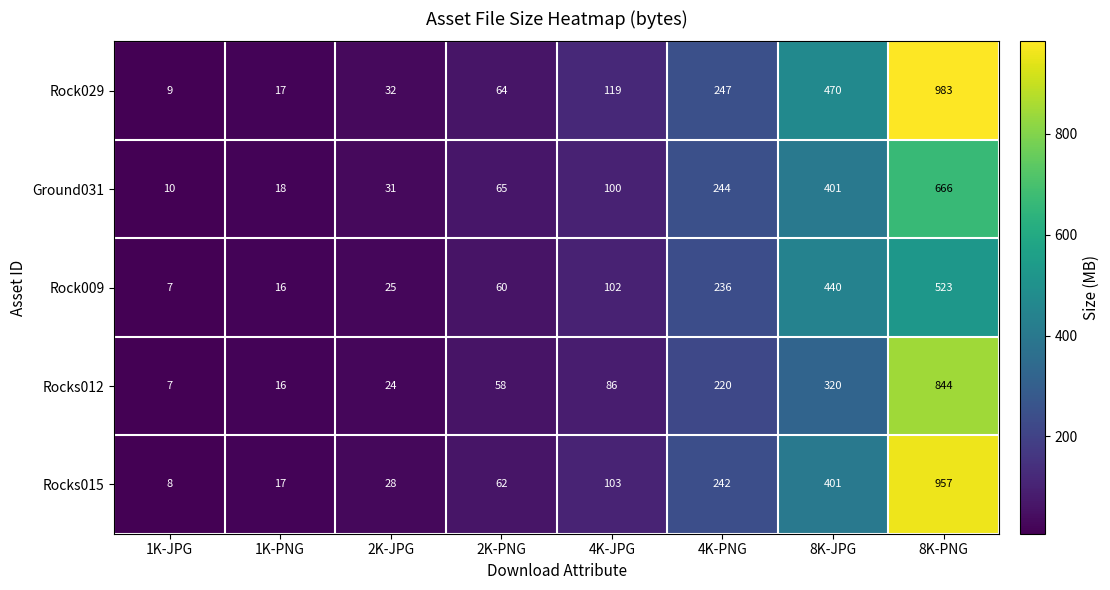

Where is Rocks015 nearest to the value 482?

8K-JPG